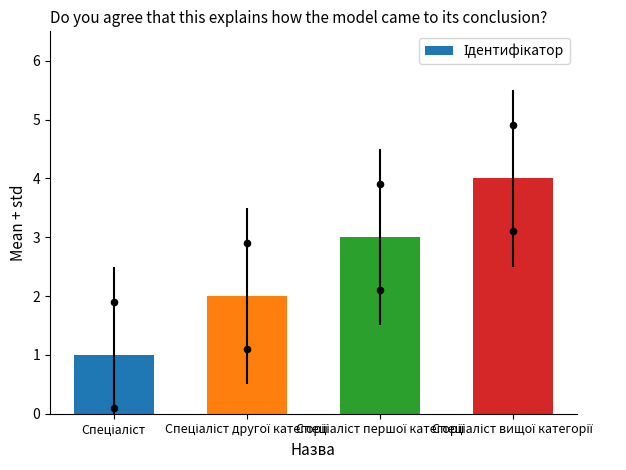

Which has a higher value, Спеціаліст or Спеціаліст вищої категорії?

Спеціаліст вищої категорії